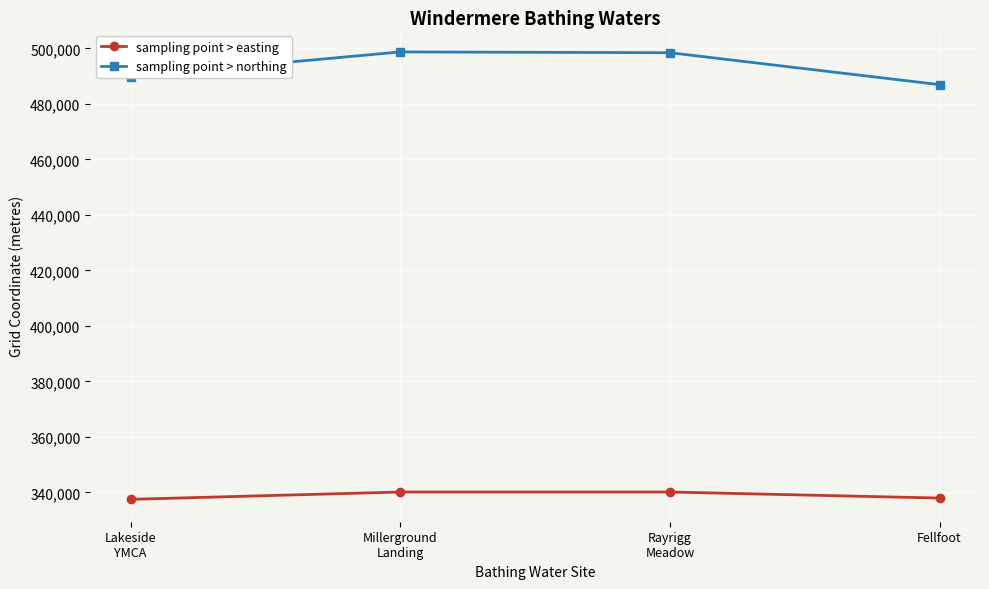

What is the maximum value shown in the chart?

498749